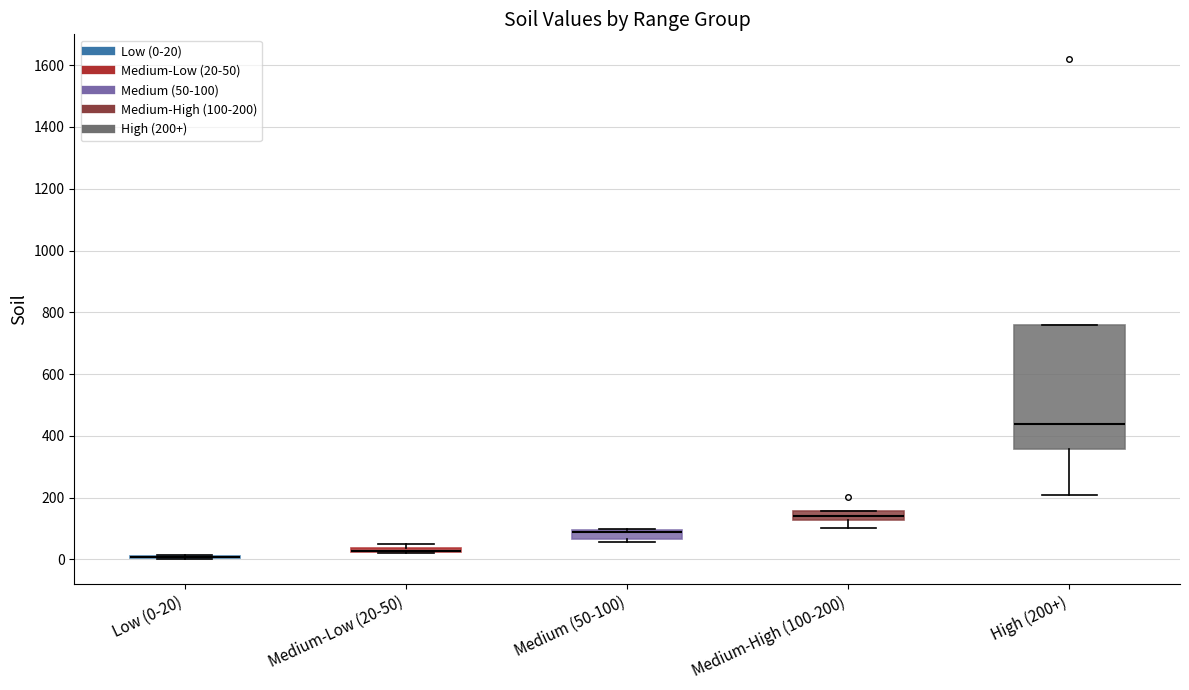

Where is the upper edge of the box for High (200+) on the y-axis? The values are not printed on the chart, so give them approximately, as read against the axis.

760